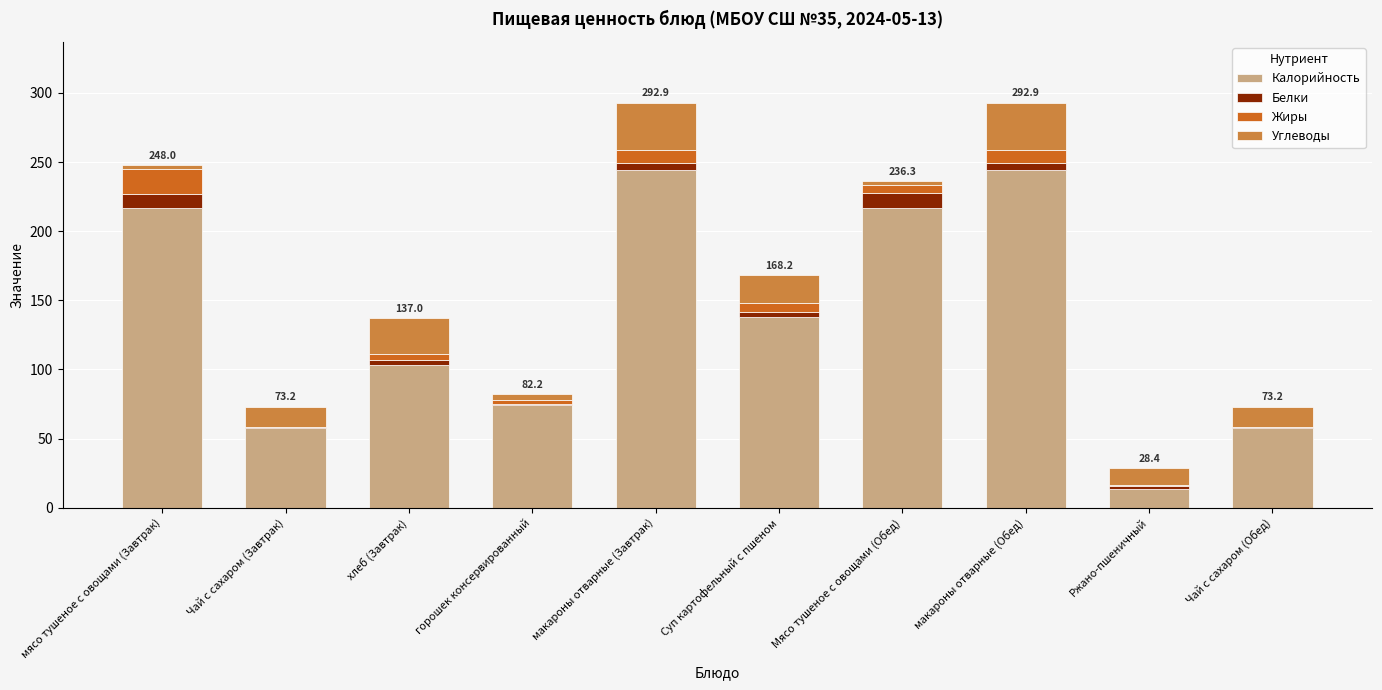

The value of Калорийность at Мясо тушеное с овощами (Обед) is 330.7. True or false?

False